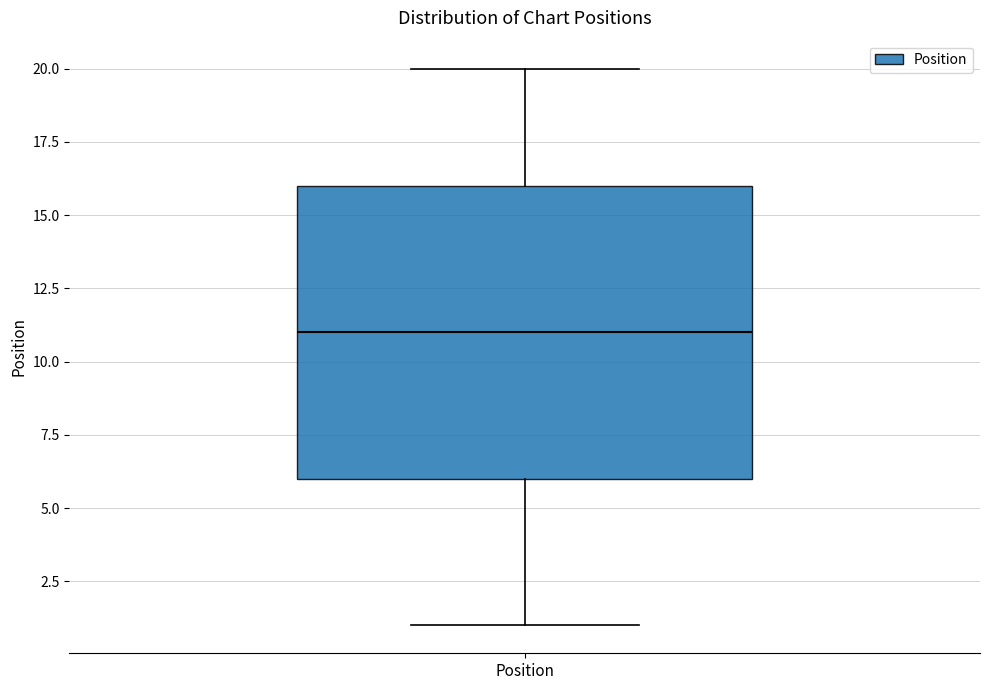

Transcribe this box plot: give where the median line is, the range the box spans, and where the two whiskers end, as read against the y-axis. The values are not printed on the chart, so give them approximately, as read against the axis.

median 11, box 6 to 16, whiskers 1 to 20